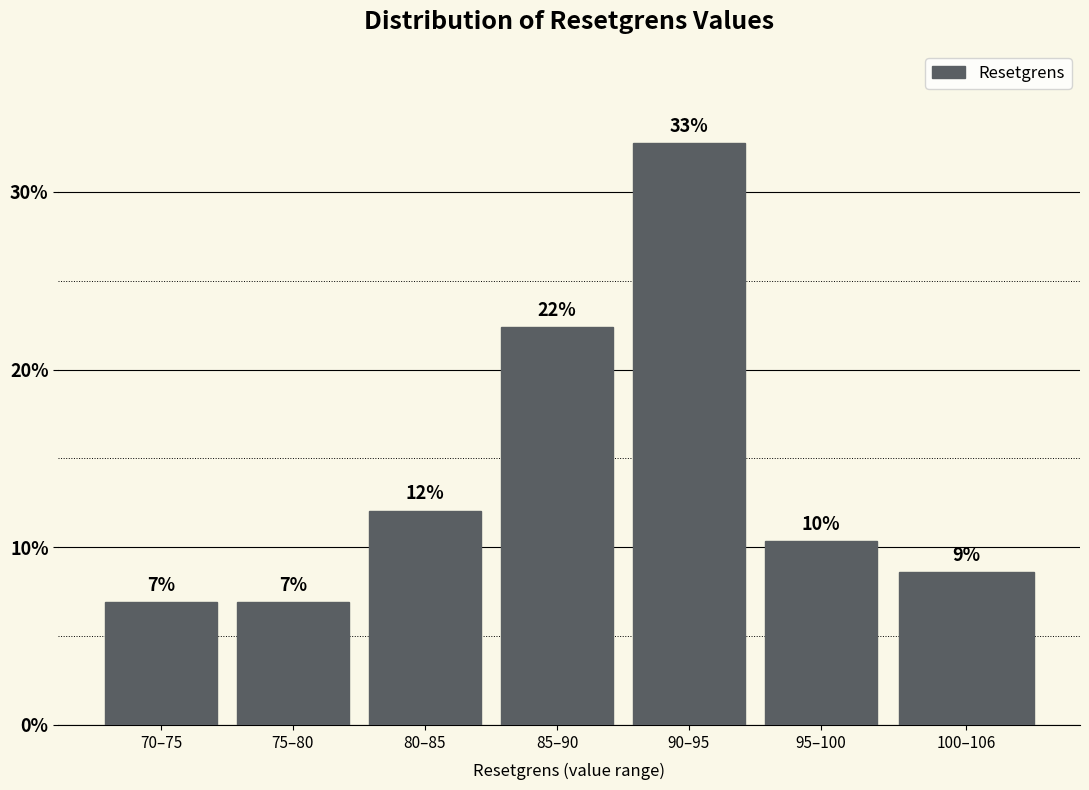

Does the chart contain any negative values?

No